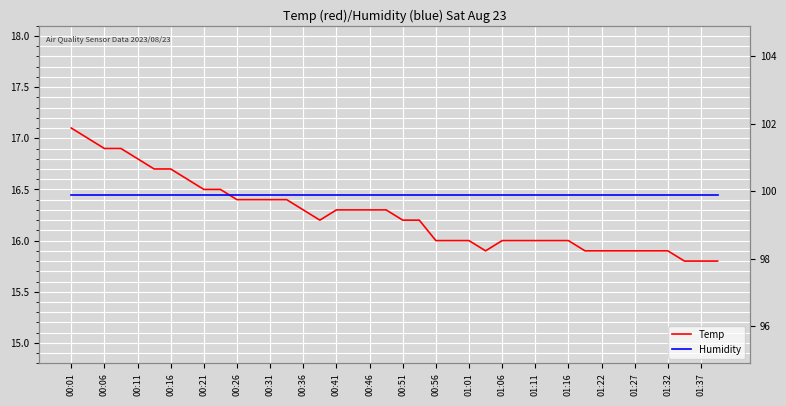

True or false: Temp and Humidity intersect in this chart.

False